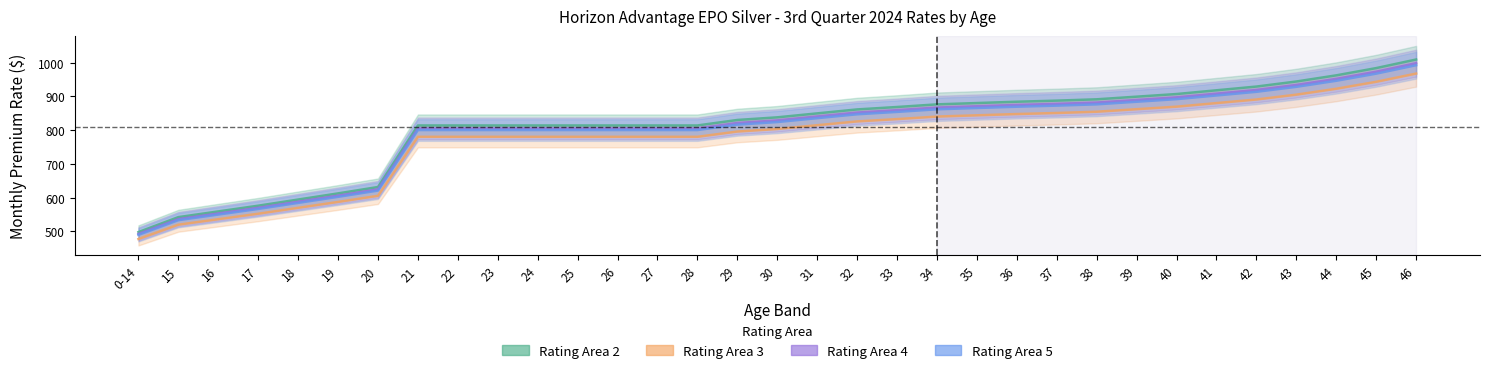

What is the value of the Rating Area 5 point at the 32nd from the left?

967.2